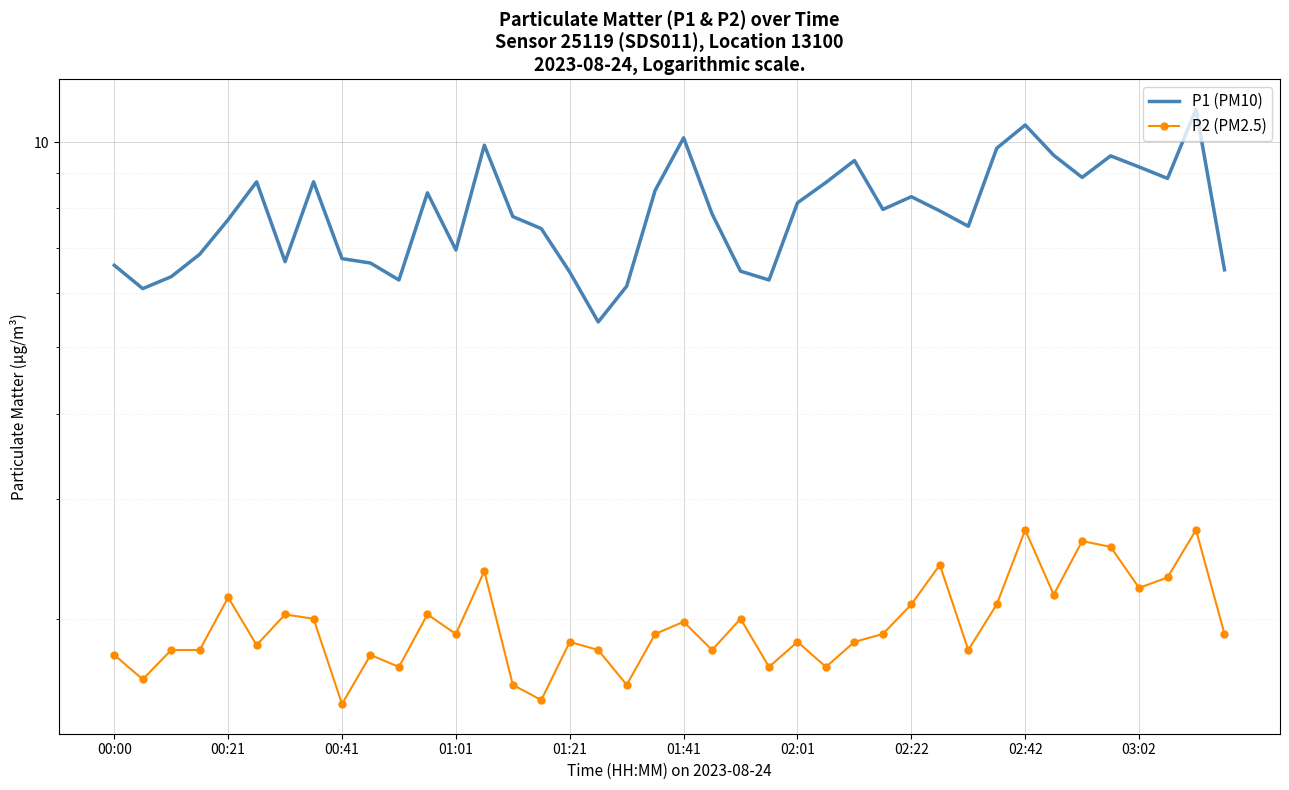

Between 00:00 and 03:02, which series saw the biggest shift?

P1 (PM10)